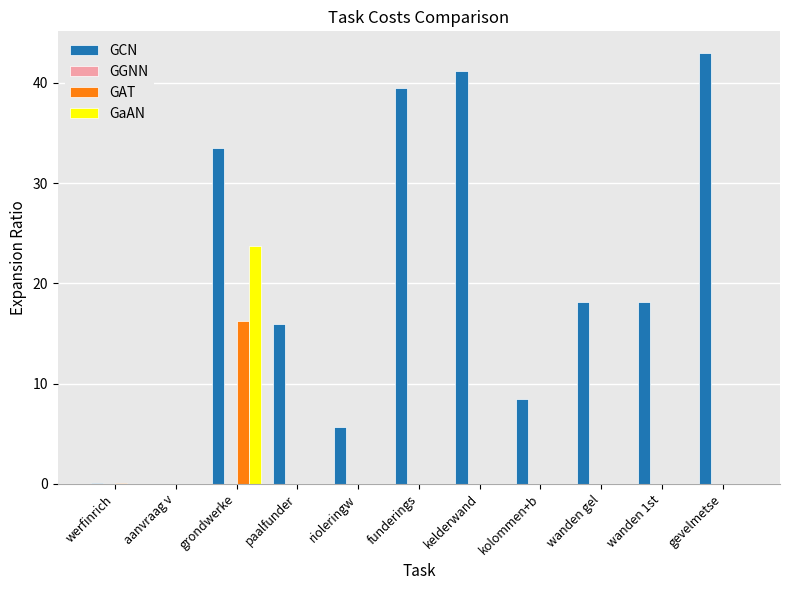

What is the highest value of the GAT series?

16.2